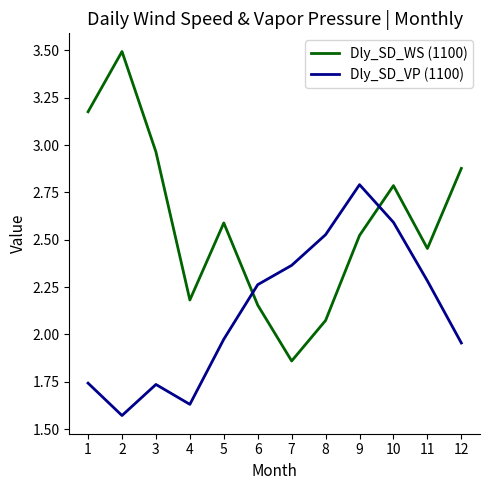

Rank the series by their maximum value, from lowest to highest.

Dly_SD_VP (1100), Dly_SD_WS (1100)